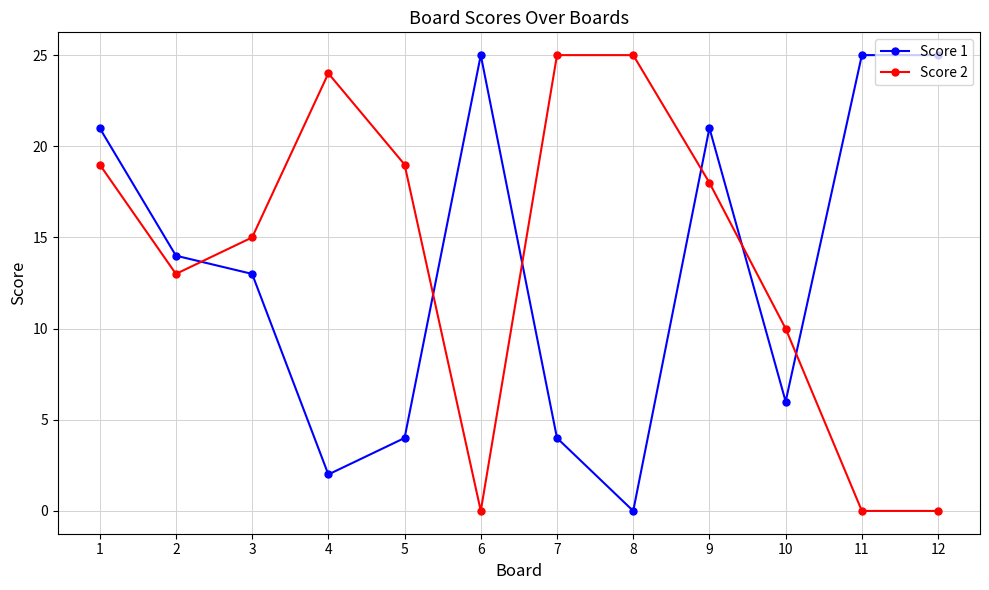

Rank the series by their average value, from lowest to highest.

Score 1, Score 2